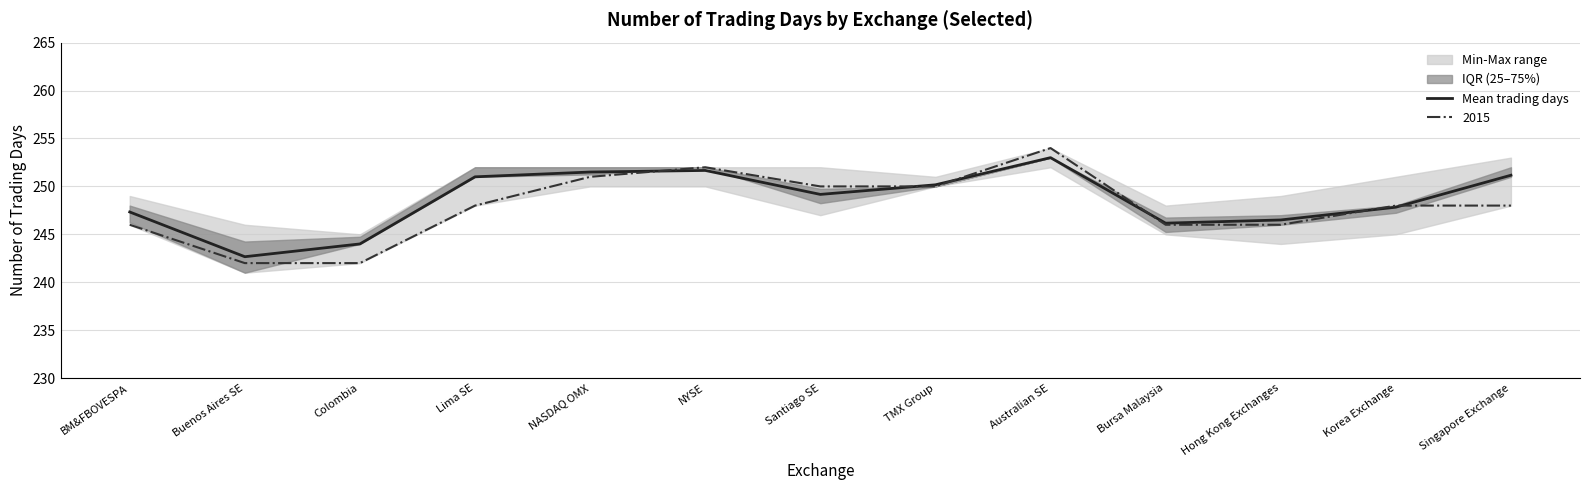

Reading left to right, what are all the values shown in this chart?

BM&FBOVESPA=247.3	Buenos Aires SE=242.7	Colombia=244.0	Lima SE=251.0	NASDAQ OMX=251.5	NYSE=251.7	Santiago SE=249.2	TMX Group=250.2	Australian SE=253.0	Bursa Malaysia=246.2	Hong Kong Exchanges=246.5	Korea Exchange=247.8	Singapore Exchange=251.2